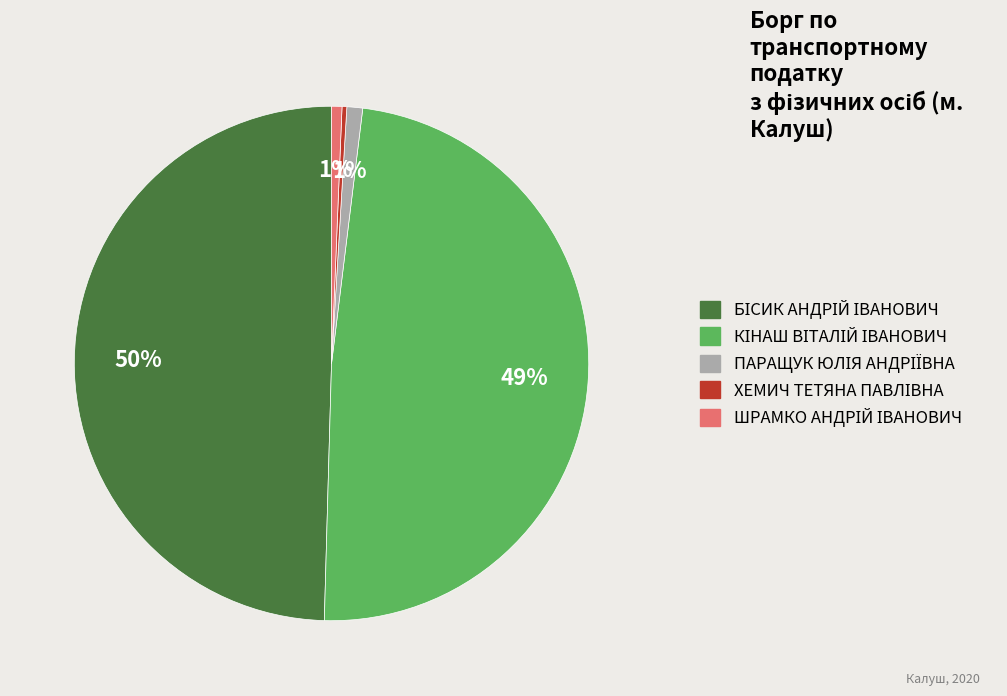

Is there a majority slice in this chart?

No